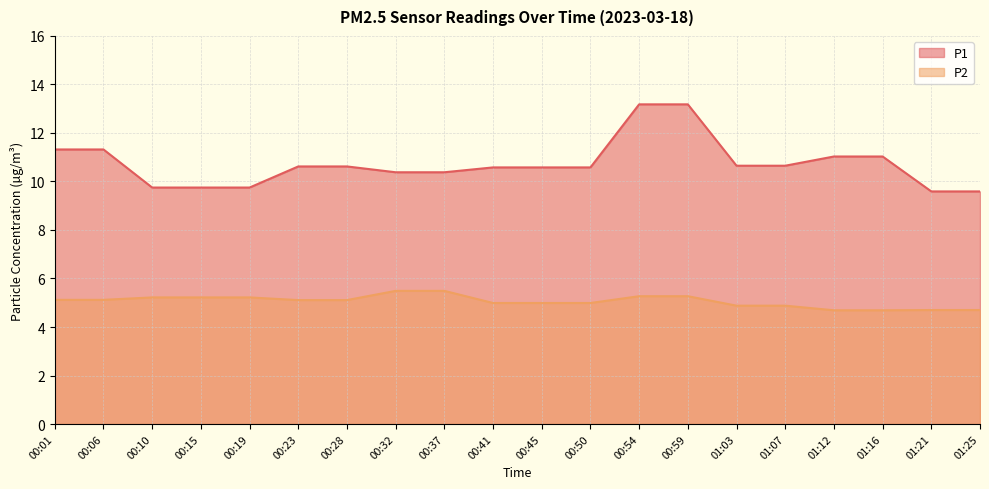

True or false: P2 has more than 0 interior local peaks.

False